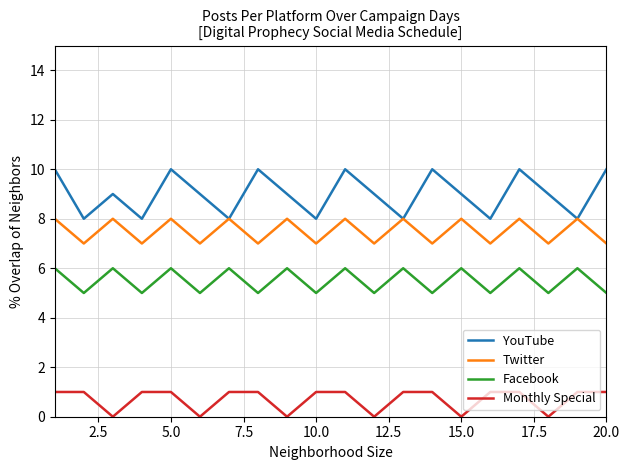

Rank the series by their average value, from highest to lowest.

YouTube, Twitter, Facebook, Monthly Special